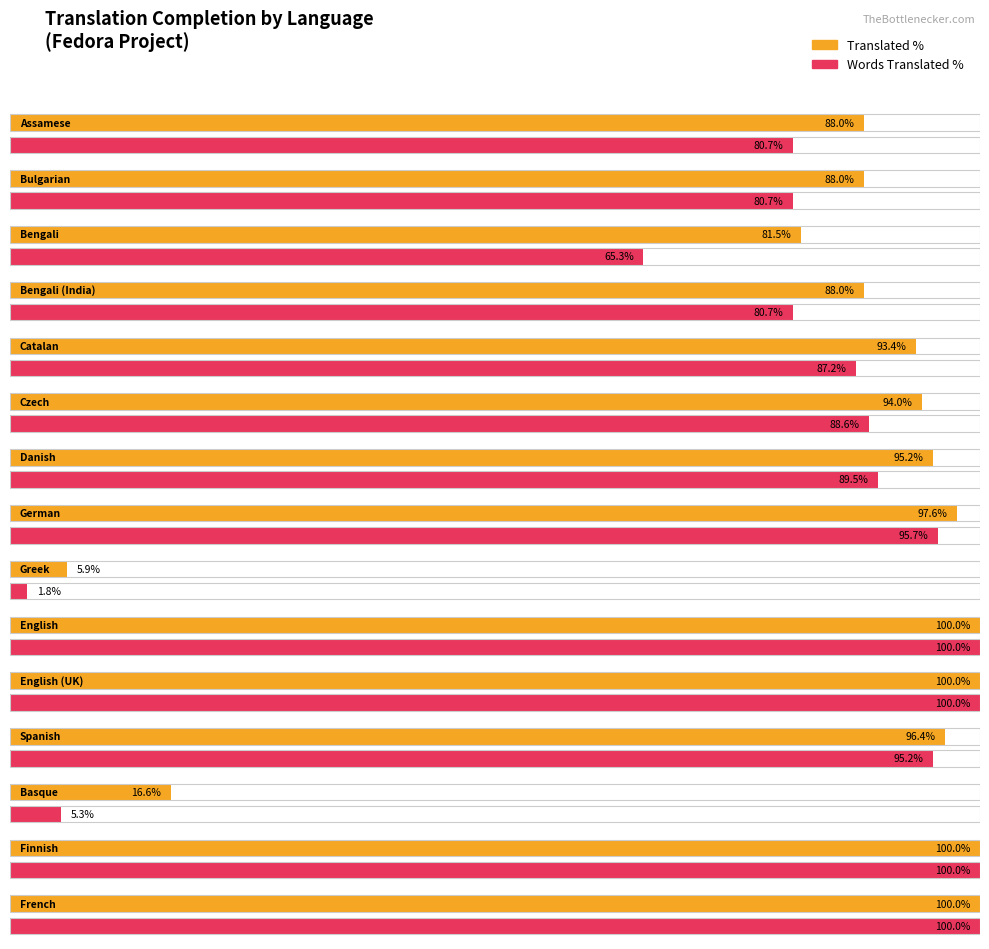

Which series has the largest range (max minus min)?

translated_words_percent